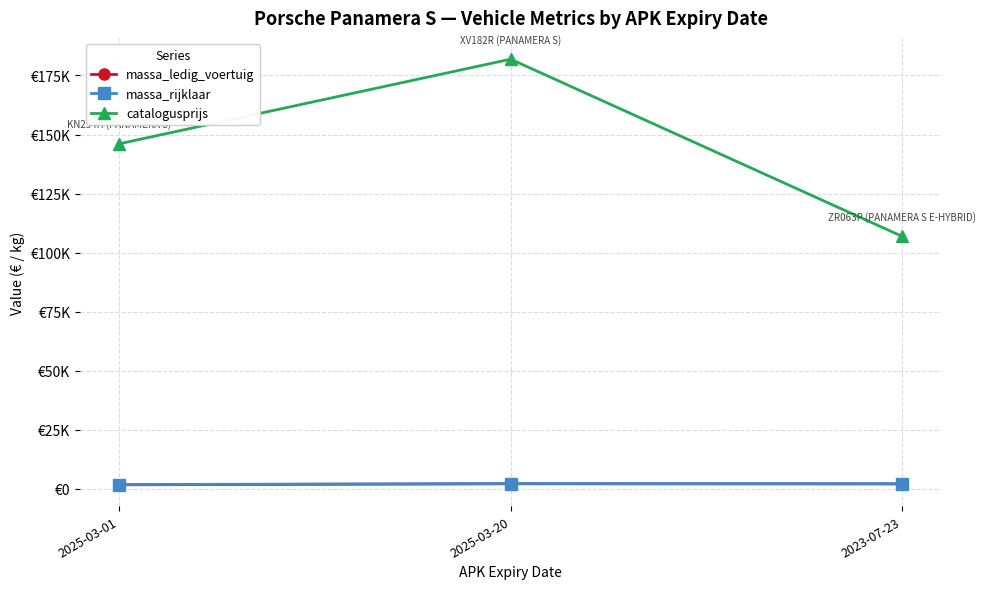

Where is catalogusprijs nearest to the value 144399?

2025-03-01